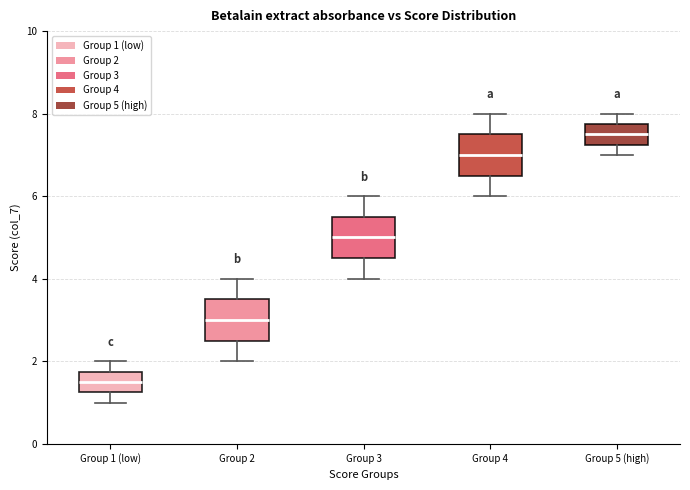

Which box's median line is the lowest?

Group 1 (low)